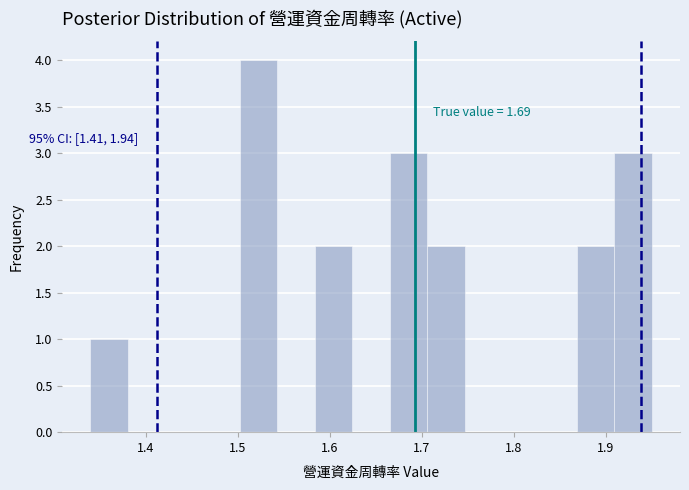

Which range on the x-axis has the tallest bar?

1.50 to 1.54